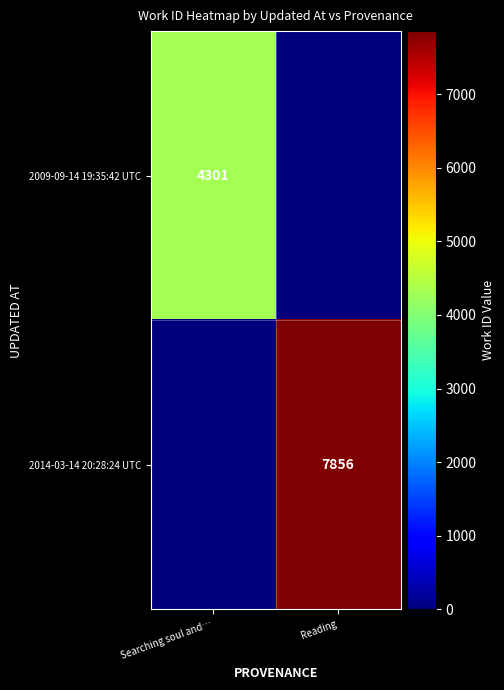

The 2009-09-14 19:35:42 UTC series shows 6183 at Searching soul and…. True or false?

False